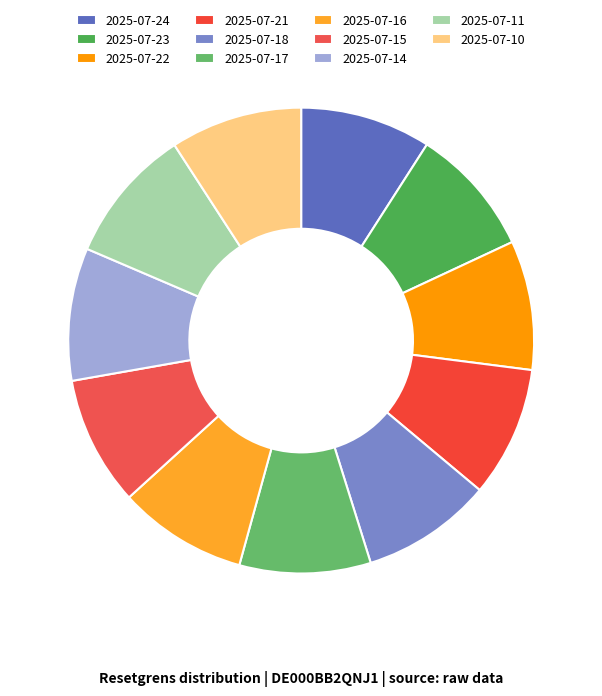

How many slices are in this pie chart?

11